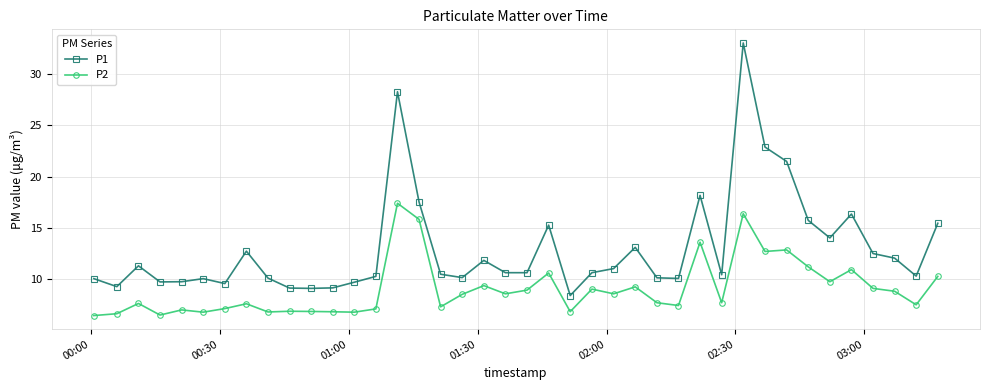

What is the maximum value shown in the chart?

33.0